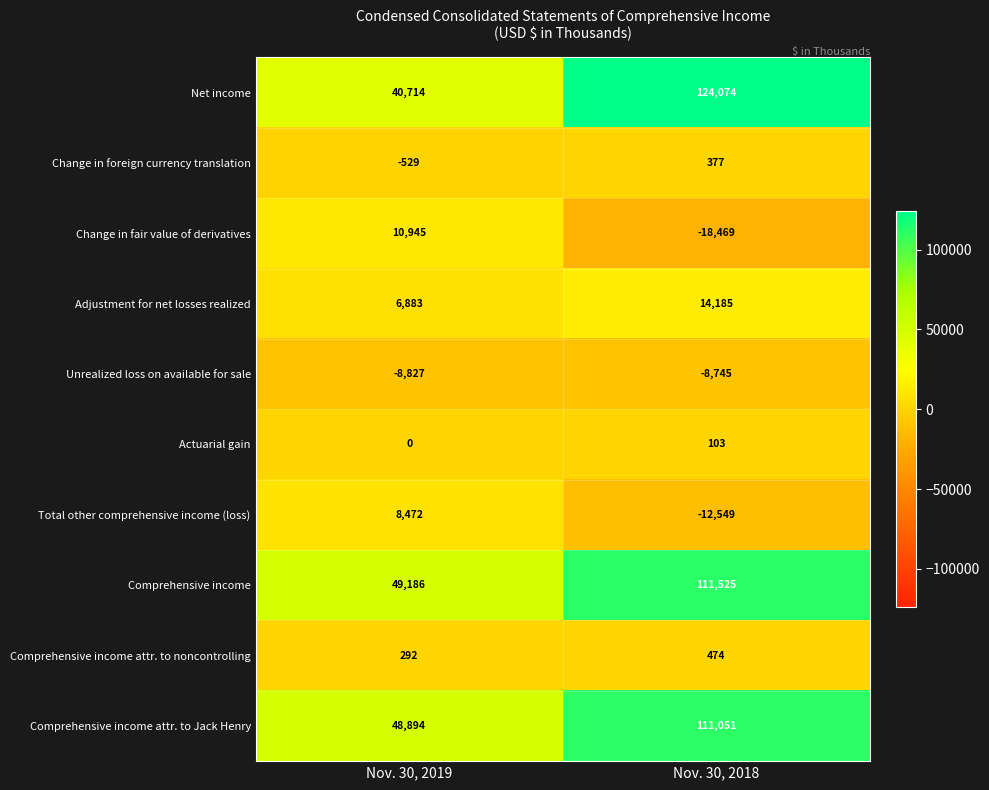

What is the total value across all series at Nov. 30, 2019?

156030